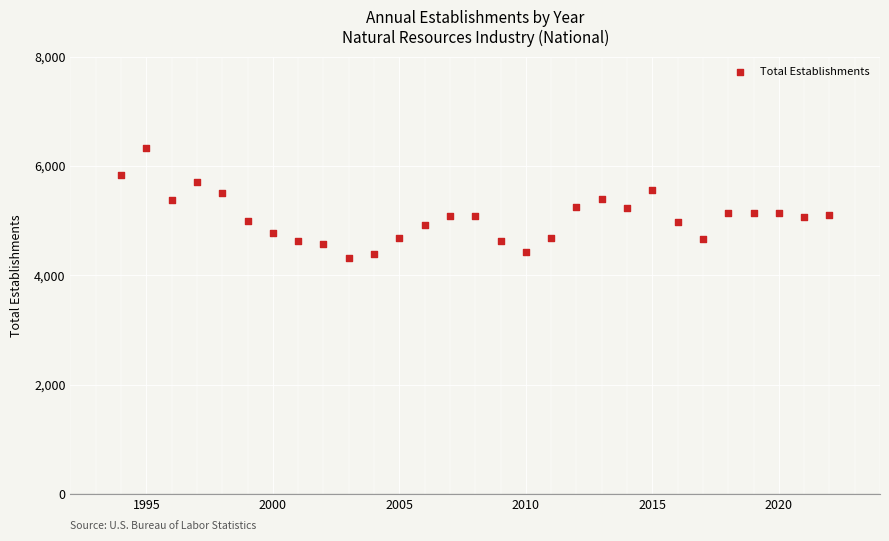

What is the range of X values (max minus min)?

28